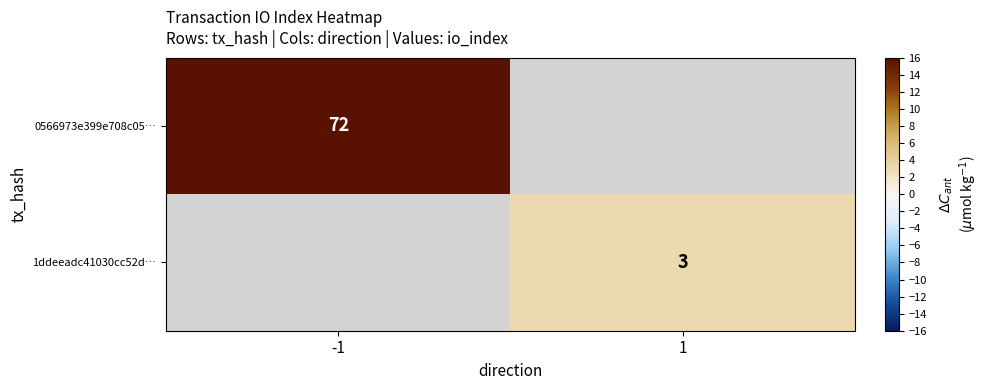

Which has a higher value, 1 or -1?

-1